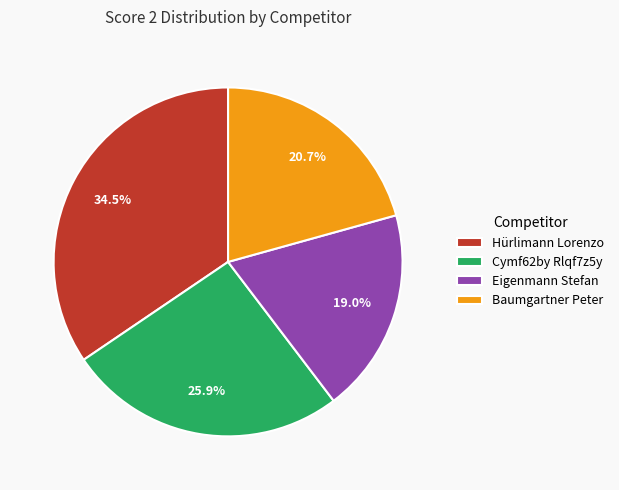

What is the largest slice in the pie chart?

Hürlimann Lorenzo